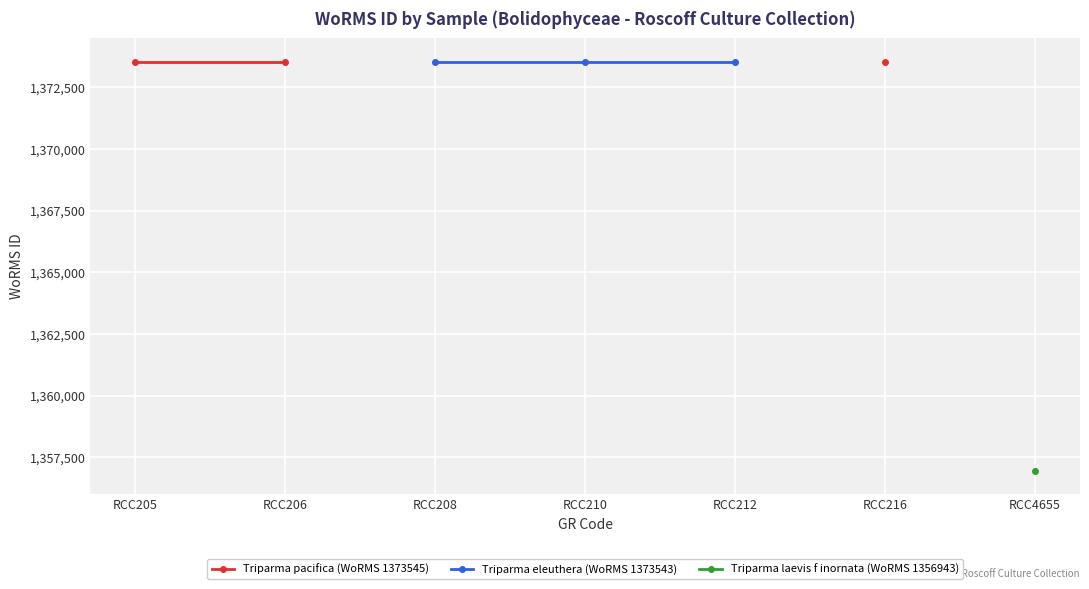

What is the greatest value displayed?

1373545.0